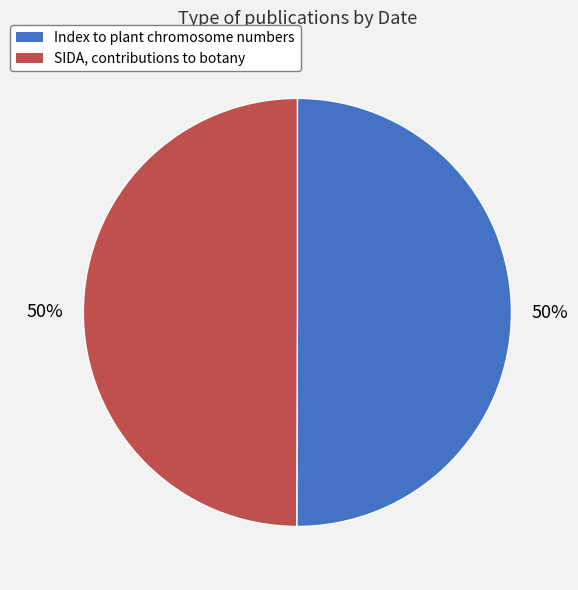

True or false: Index to plant chromosome numbers accounts for 50% of the total.

True